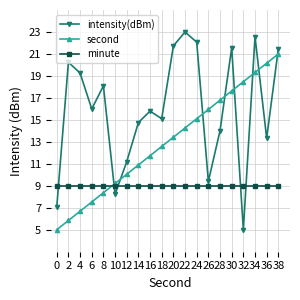

What is the value of the minute point at the 9th from the left?

9.0